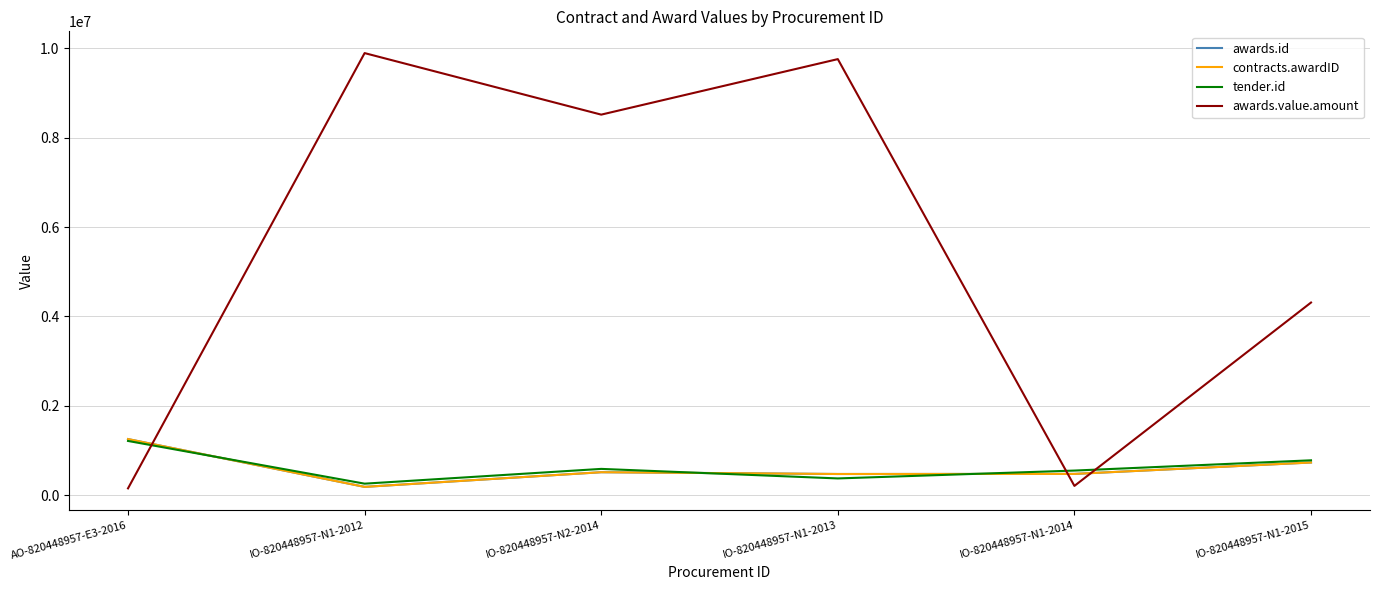

Which series has the widest spread of values?

awards.value.amount